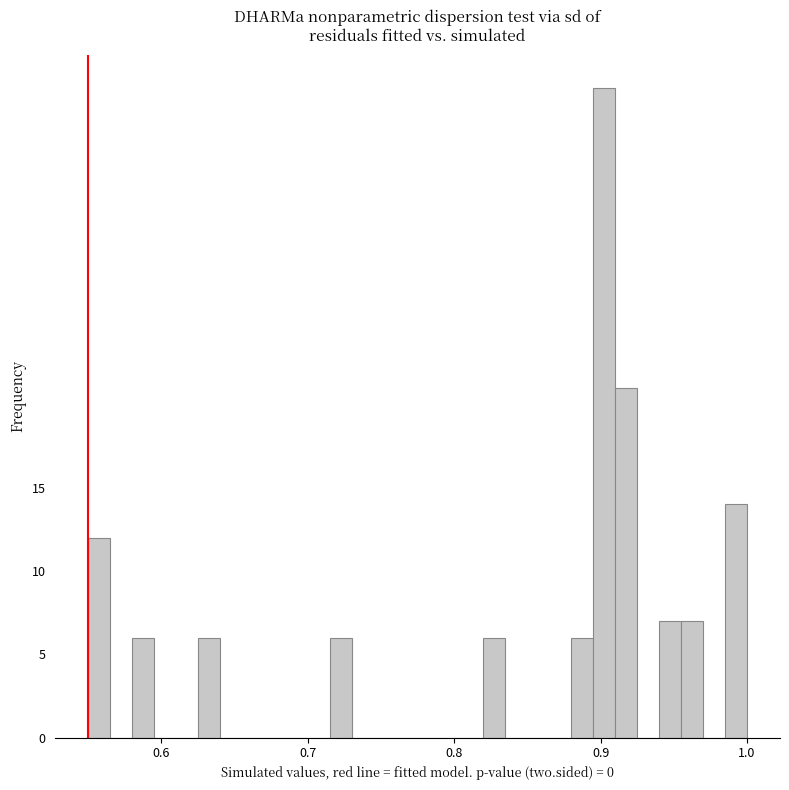

Read against the x-axis, roughly where is the centre of the tallest bar?

0.90